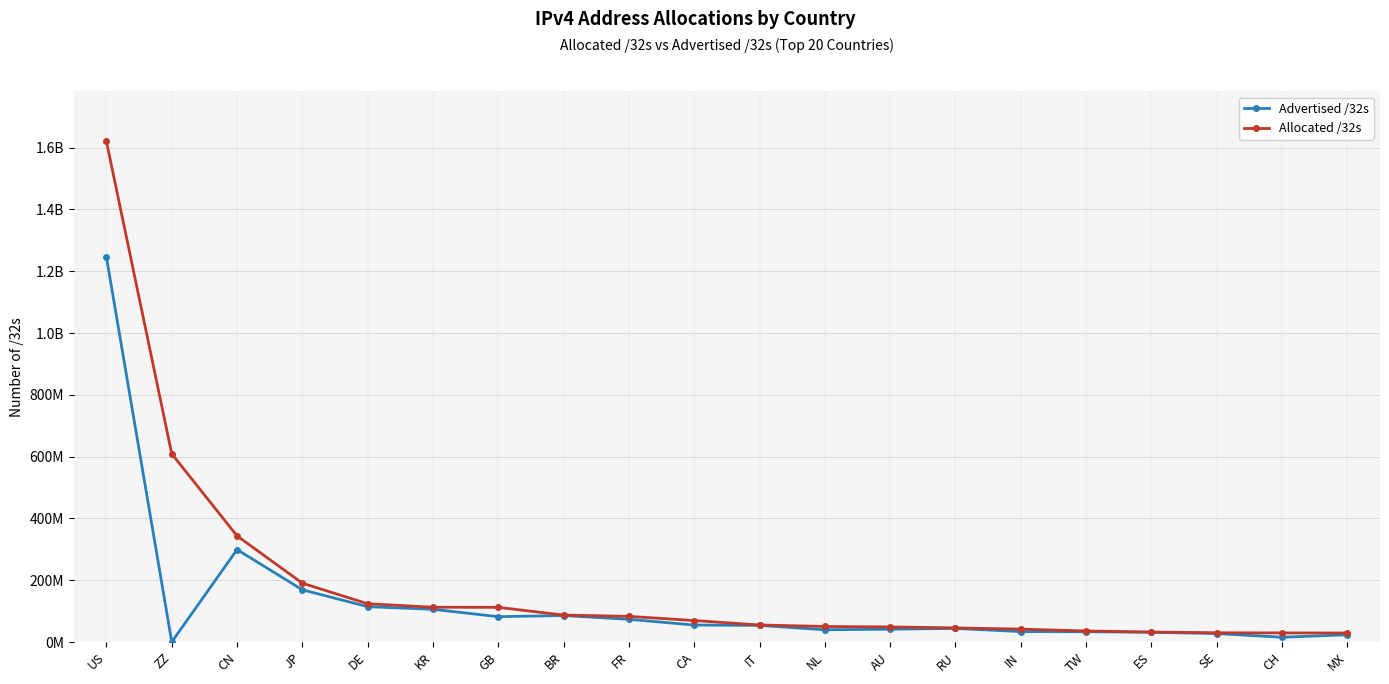

At which label does Advertised /32s reach its peak?

US